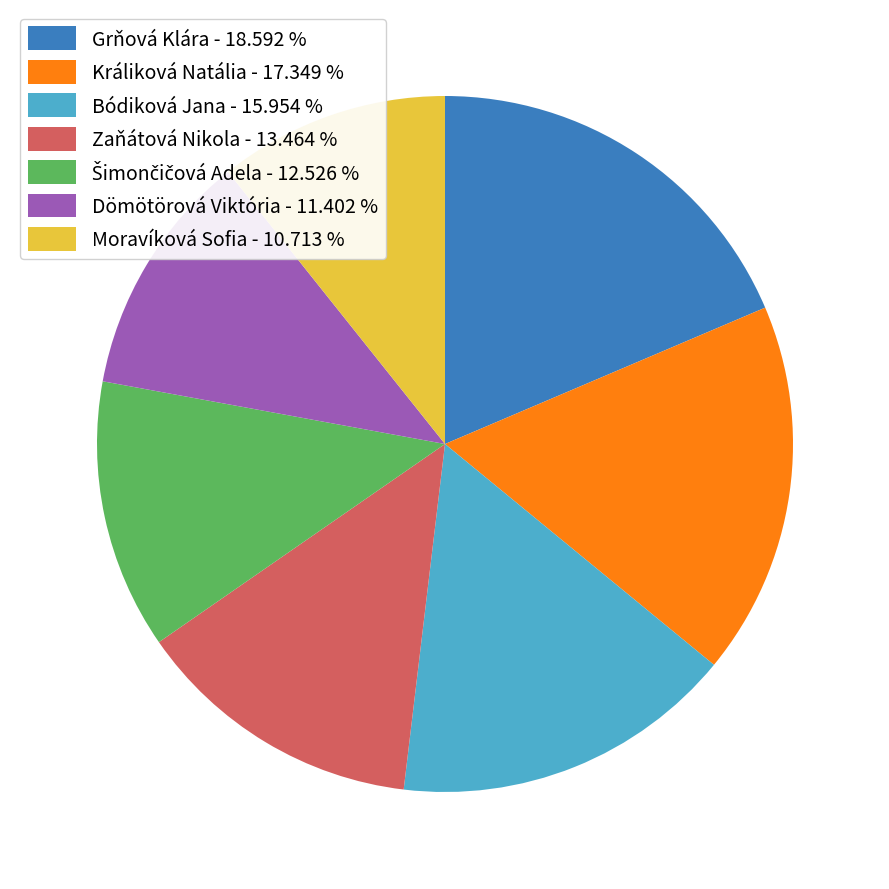

Combined, do Bódiková Jana - 15.954 % and Zaňátová Nikola - 13.464 % account for over 50%?

No